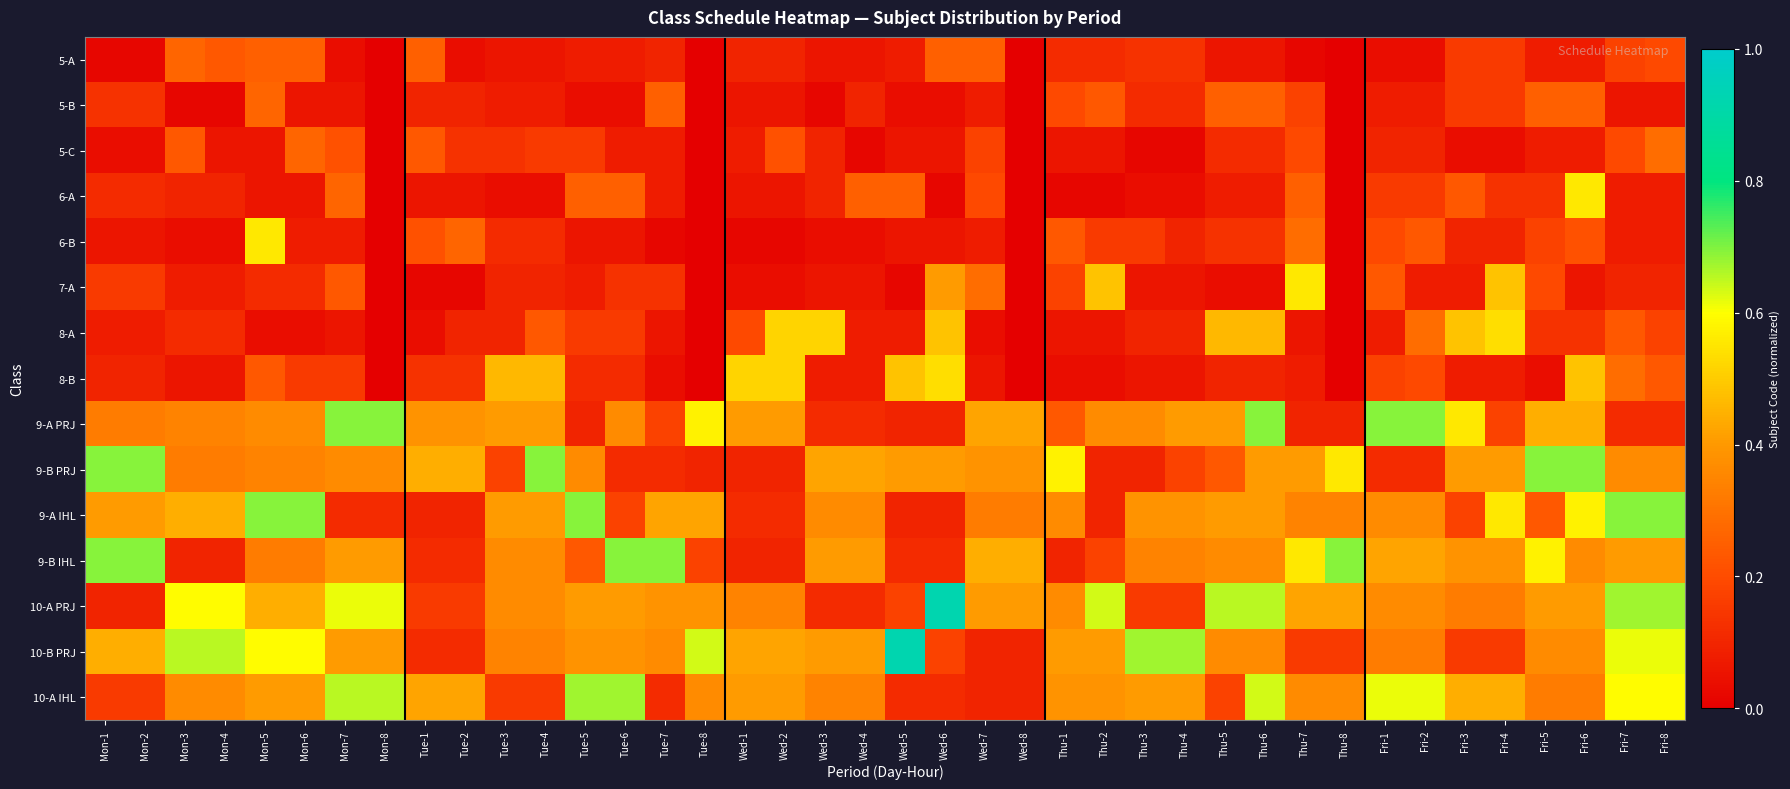

Which has a higher value, Tue-4 or Wed-6?

Wed-6